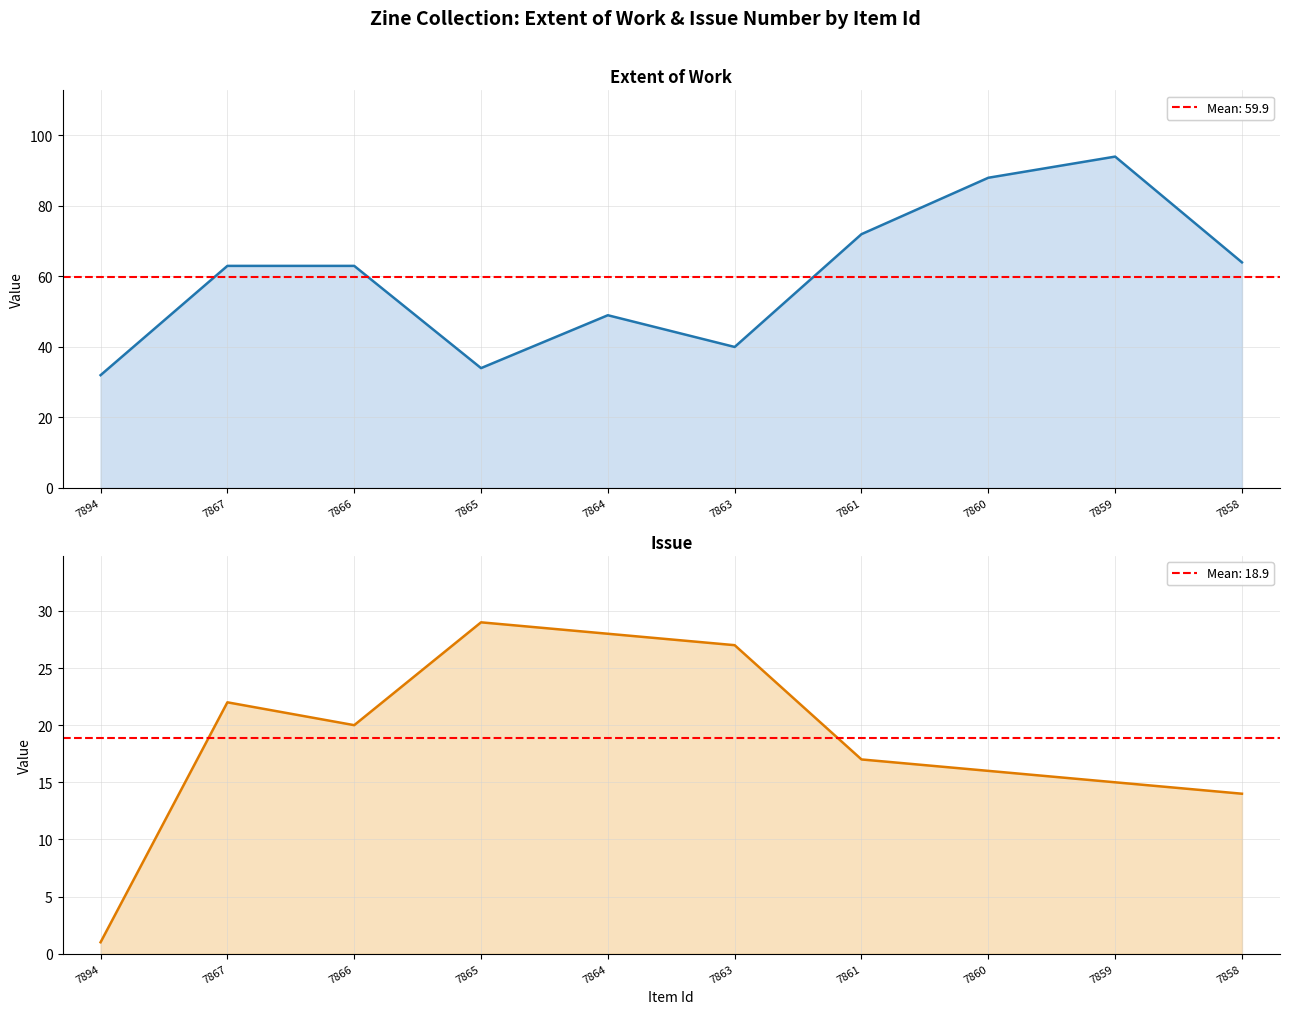

Reading right to left, transcribe all the data shown in this chart.

Extent of Work: 64	94	88	72	40	49	34	63	63	32
Issue: 14	15	16	17	27	28	29	20	22	1